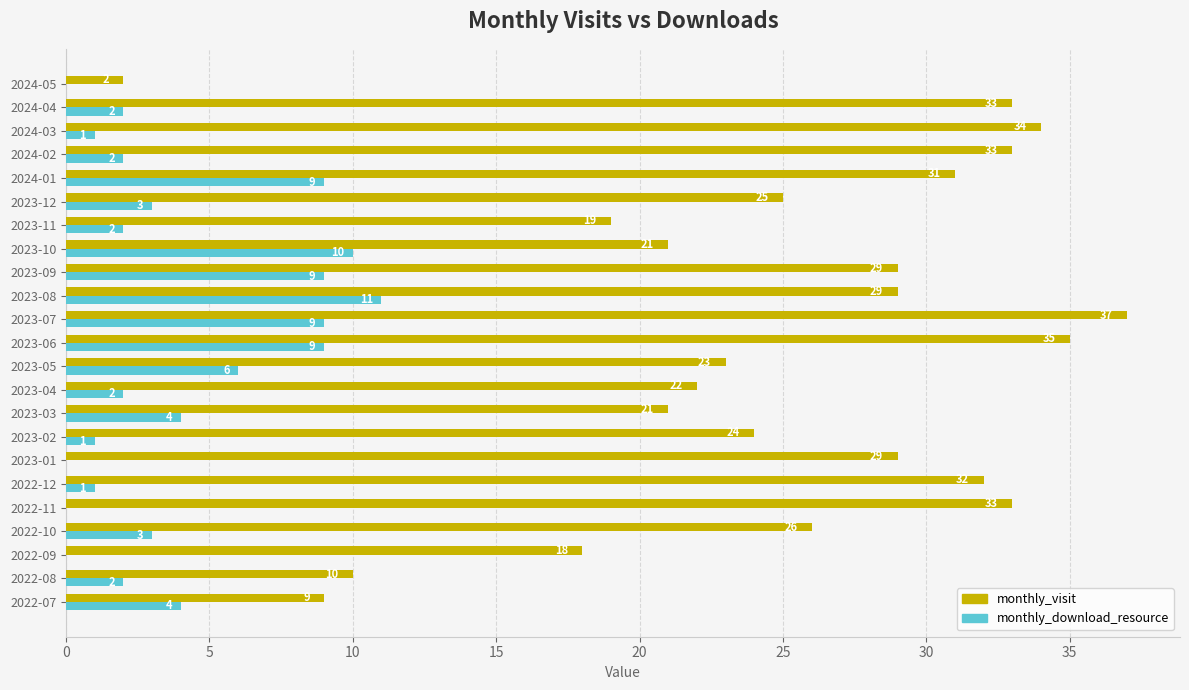

What is the sum of all monthly_visit values?

575